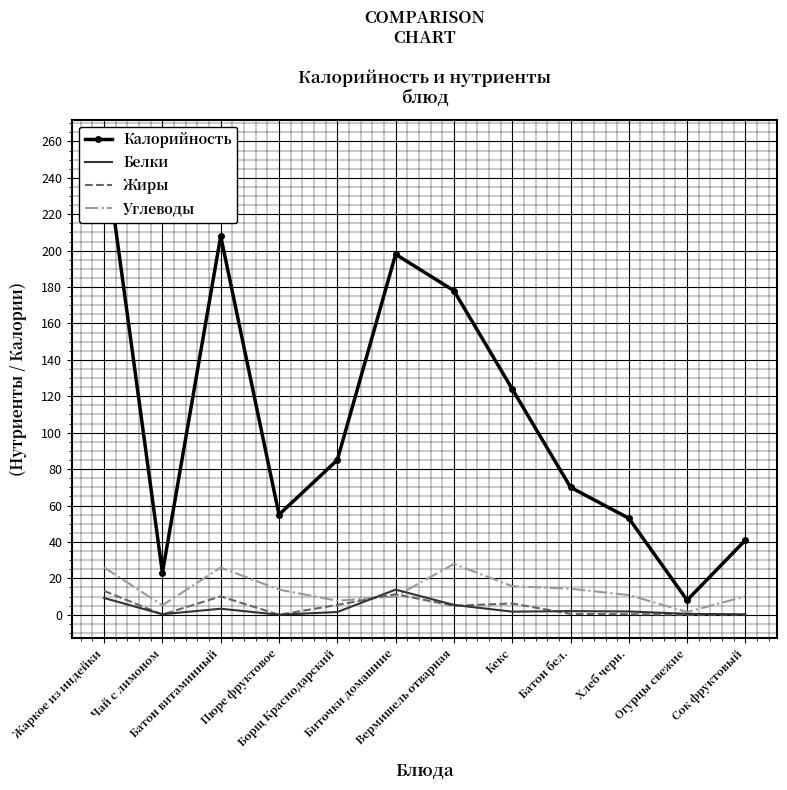

At which label does Калорийность first exceed 85?

Жаркое из индейки